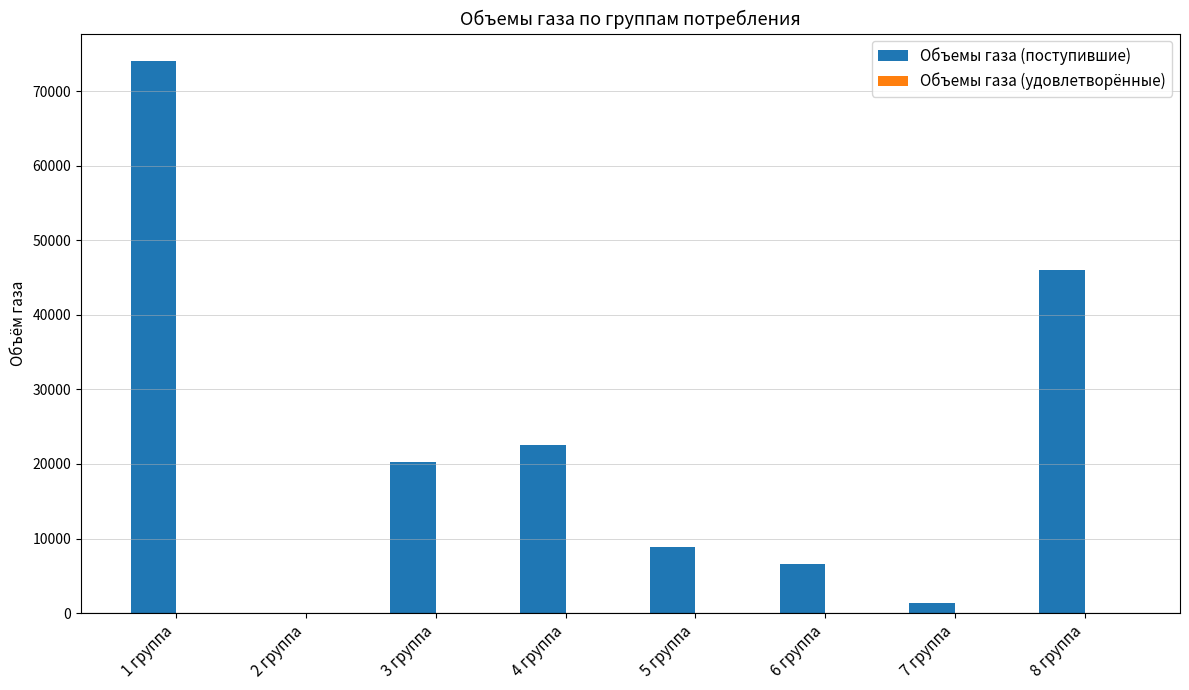

Is it true that the value at 2 группа is 0.0?

True